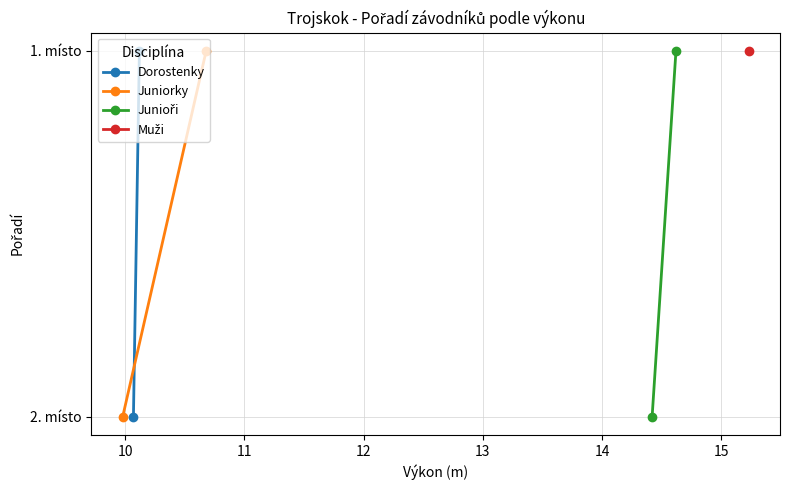

Is it true that Junioři equals 0 at 10?

False